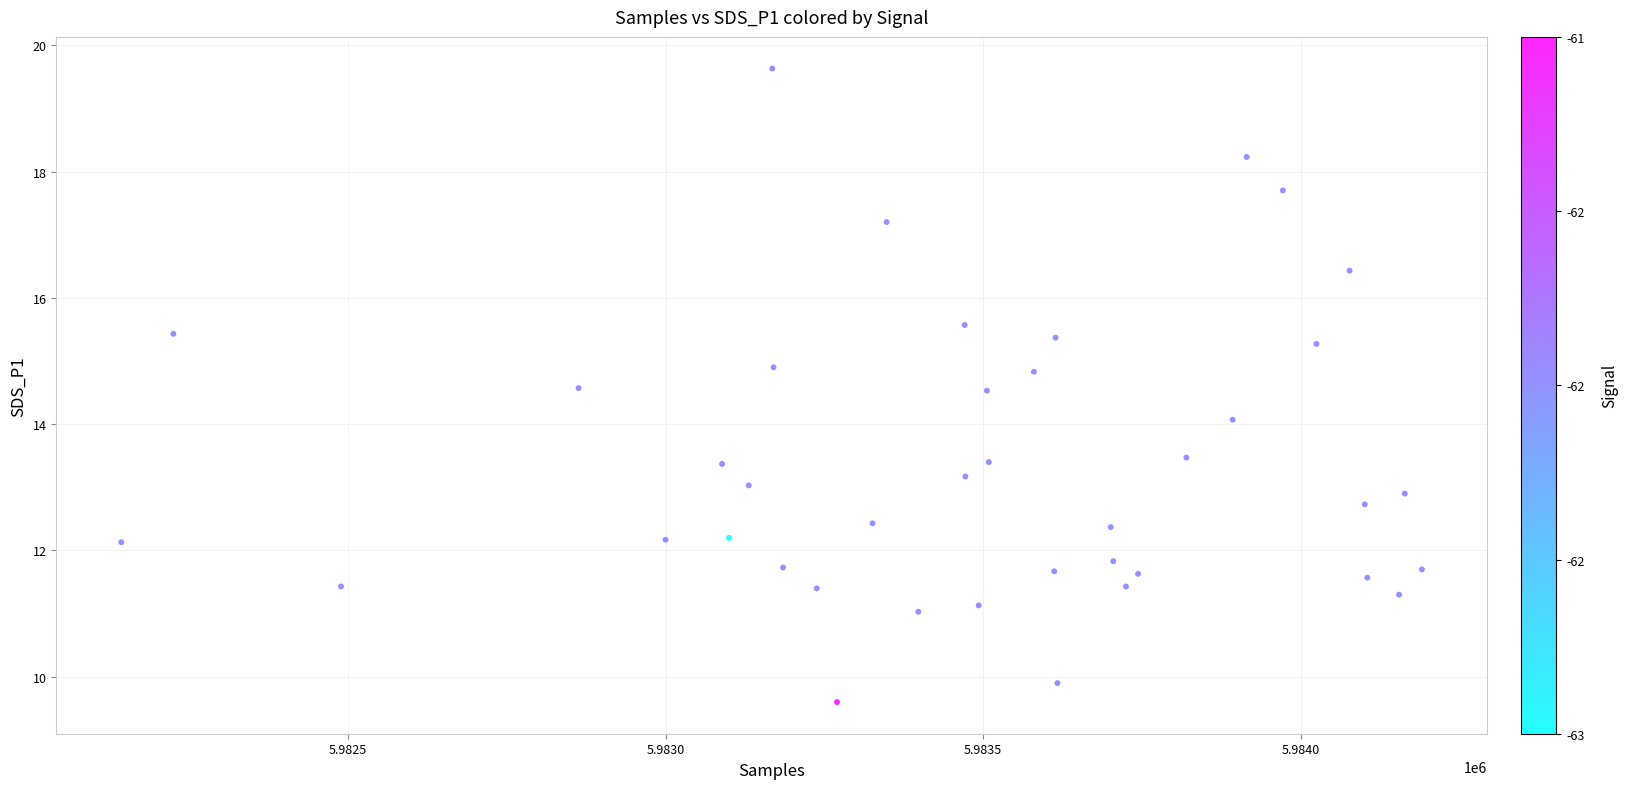

What is the range of X values (max minus min)?

2048.0